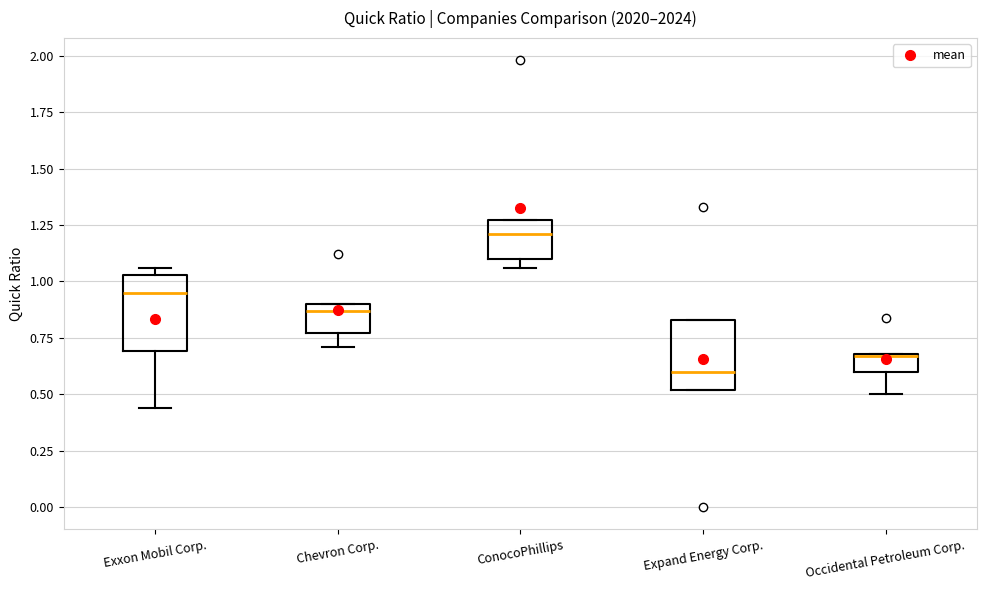

Reading left to right, read every box against the y-axis: the position of its median line, the range the box covers, and the ends of its whiskers. The values are not printed on the chart, so give them approximately, as read against the axis.

Exxon Mobil Corp.: median 0.95, box 0.70 to 1.05, whiskers 0.45 to 1.05 (just above the box's upper edge)
Chevron Corp.: median 0.85, box 0.75 to 0.90, whiskers 0.70 to 0.90
ConocoPhillips: median 1.20, box 1.10 to 1.25, whiskers 1.05 to 1.25
Expand Energy Corp.: median 0.60, box 0.50 to 0.85, whiskers 0.50 to 0.85
Occidental Petroleum Corp.: median 0.65, box 0.60 to 0.70, whiskers 0.50 to 0.70